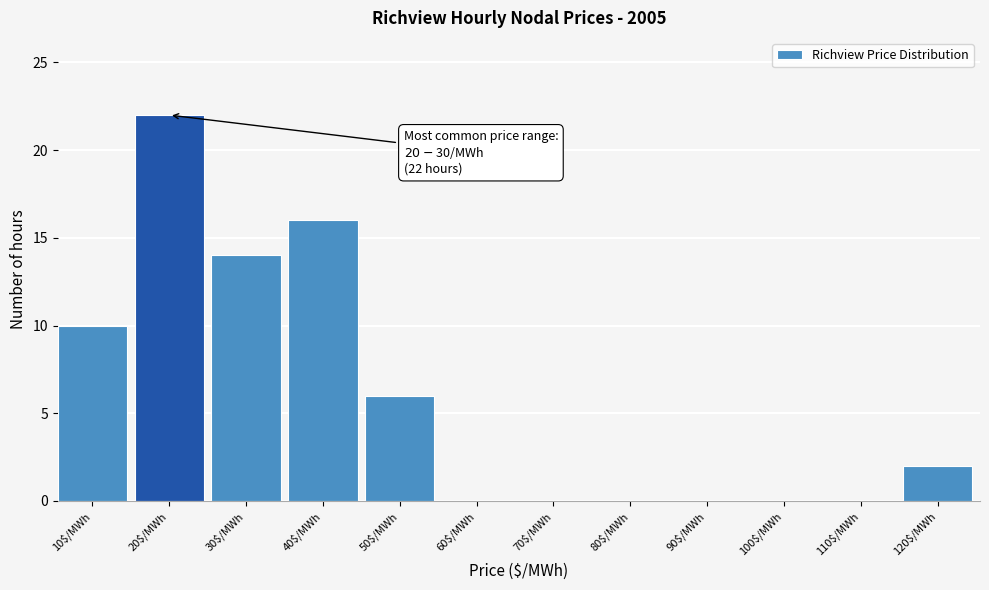

True or false: the data shows 14 at 30$/MWh.

True